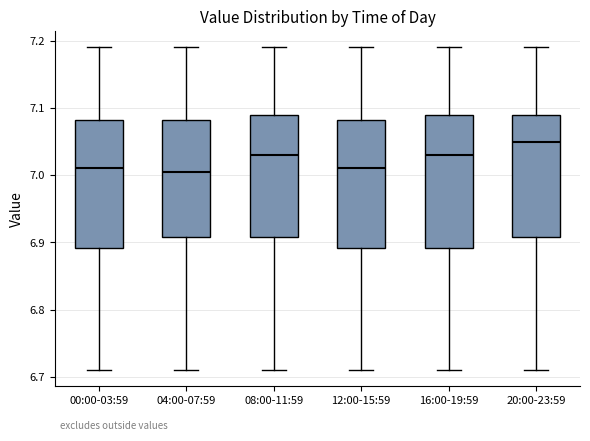

Where is the lower edge of the box for 20:00-23:59 on the y-axis? The values are not printed on the chart, so give them approximately, as read against the axis.

6.91